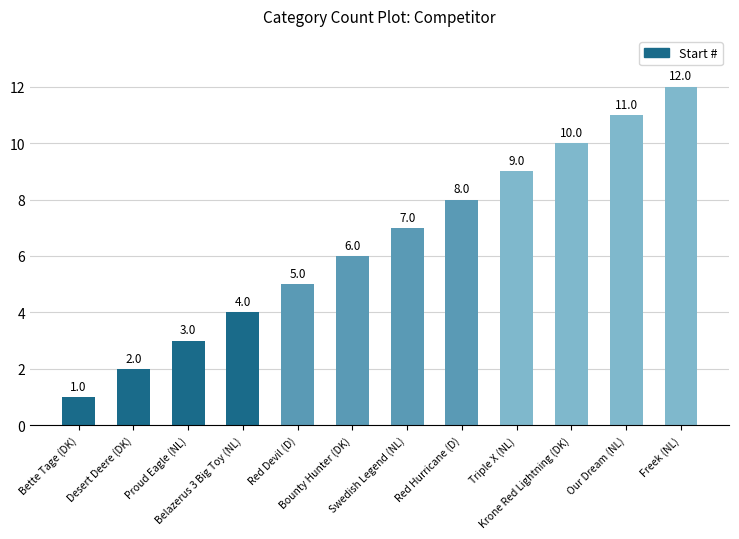

What is the change in value from Proud Eagle (NL) to Belazerus 3 Big Toy (NL)?

+1